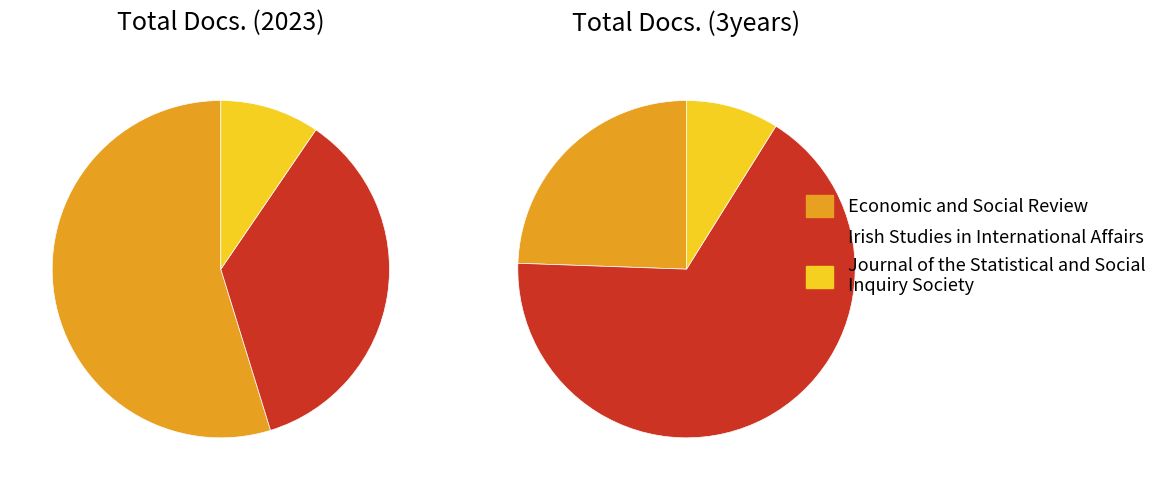

Between Economic and Social Review and Journal of the Statistical and Social Inquiry Society, which is larger?

Economic and Social Review